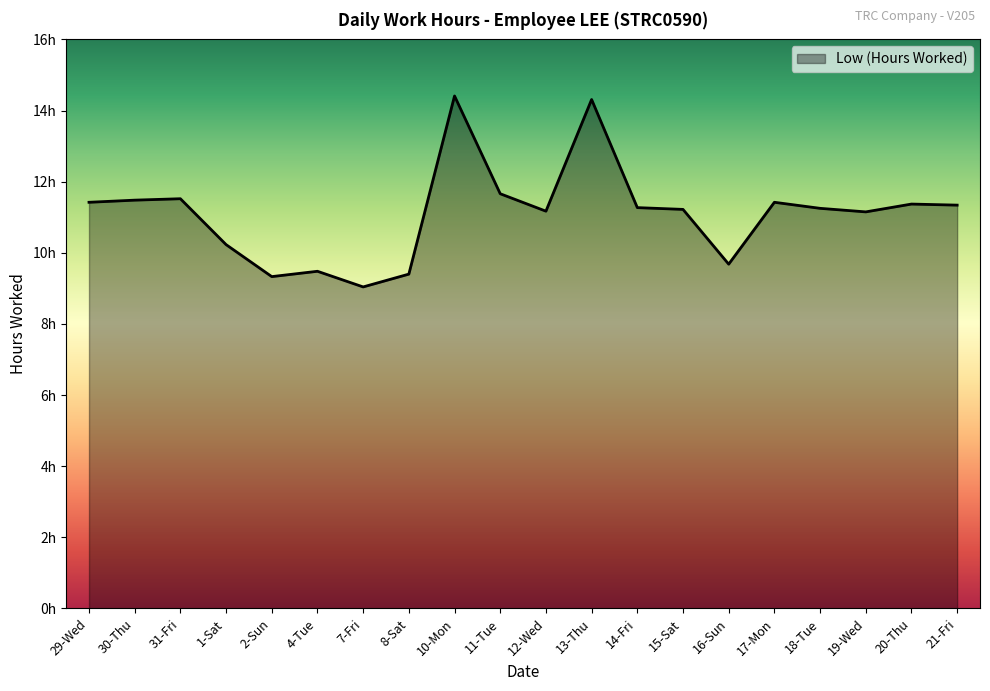

True or false: the data has more than 2 interior local peaks.

True